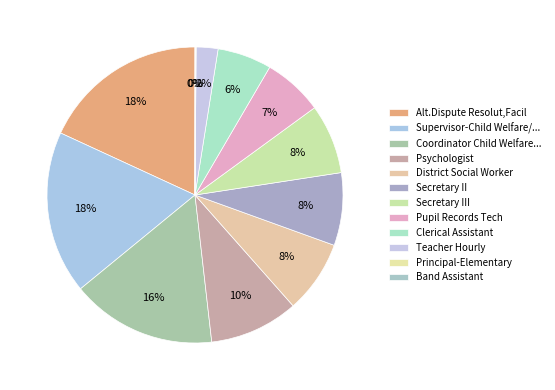

True or false: Clerical Assistant accounts for 1% of the total.

False